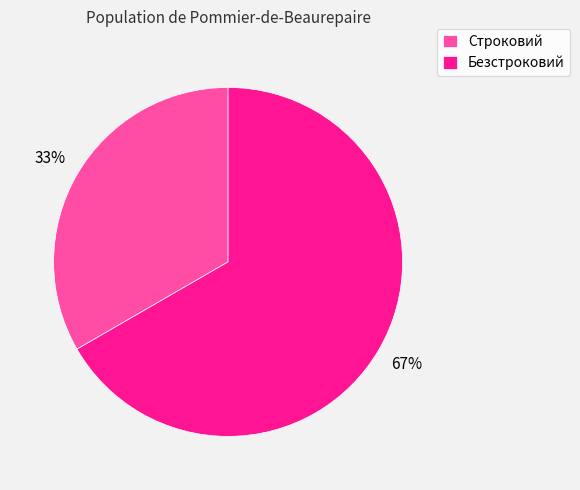

Do Безстроковий and Строковий together represent more than half of the pie?

Yes